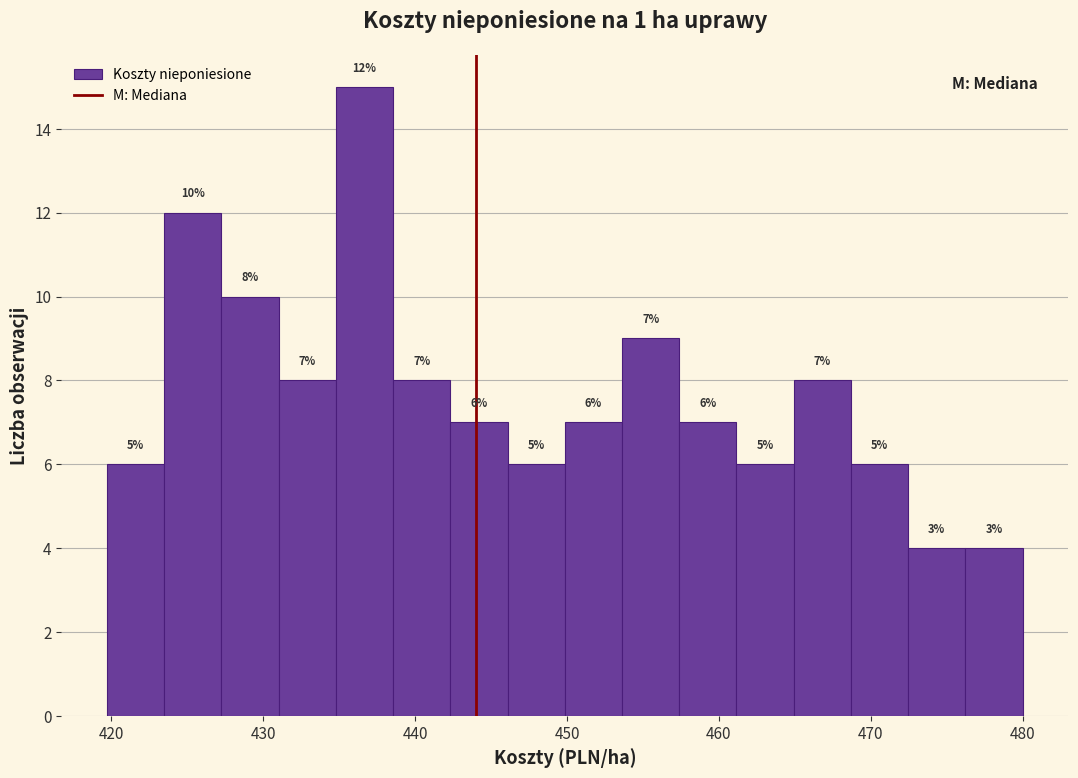

Around what value on the x-axis is the tallest bar? Give the approximate position of its centre, as read against the axis.

437